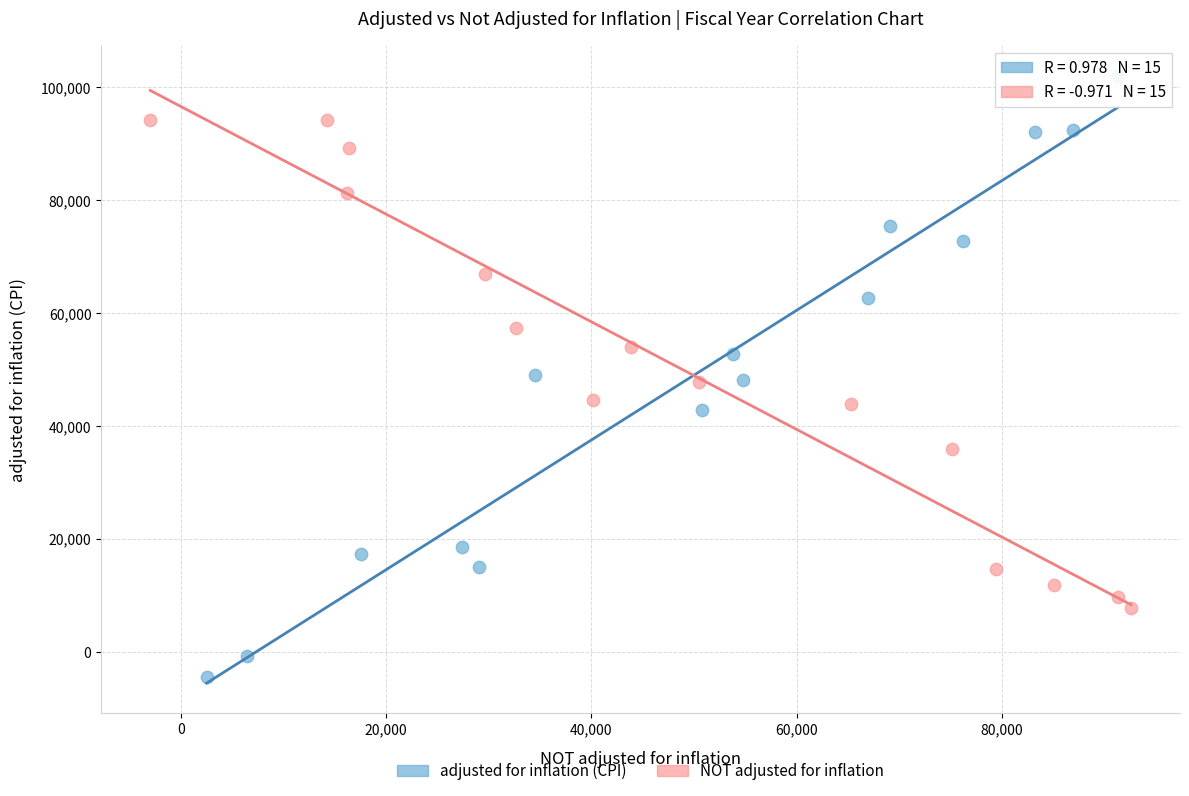

Which series contains the highest Y value?

adjusted for inflation (CPI)